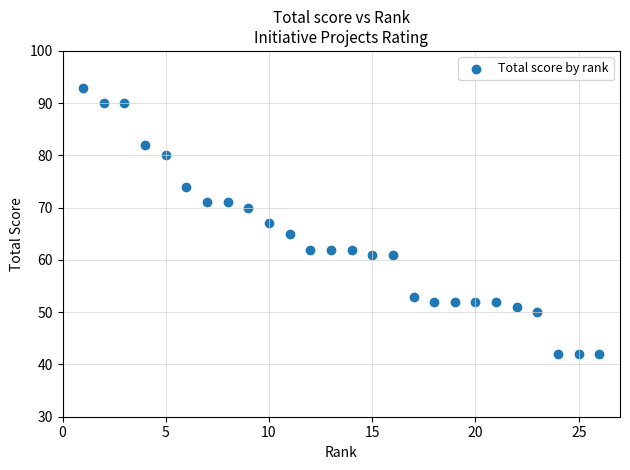

What is the range of Y values (max minus min)?

51